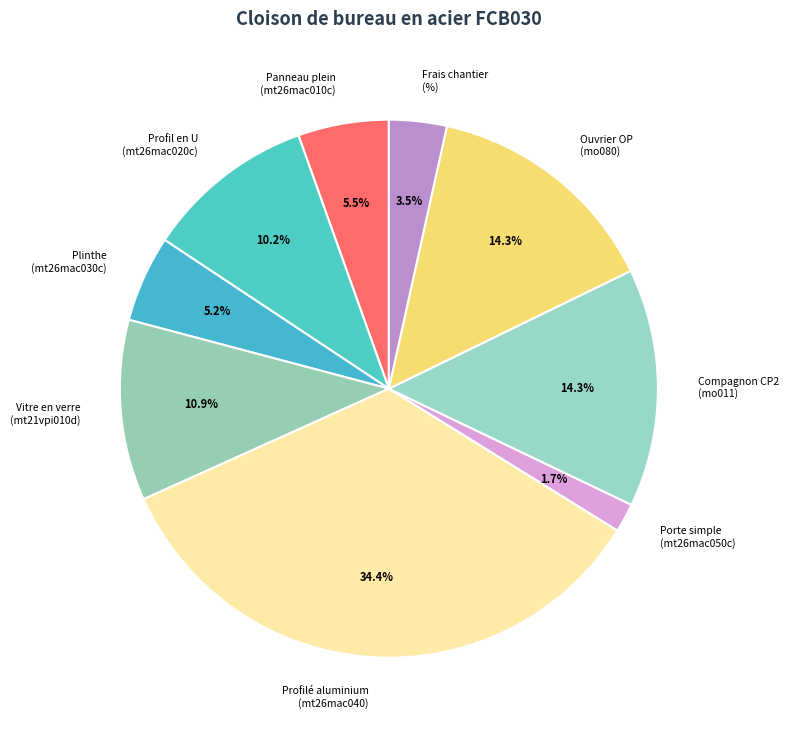

Which has a higher value, Plinthe (mt26mac030c) or Profil en U (mt26mac020c)?

Profil en U (mt26mac020c)